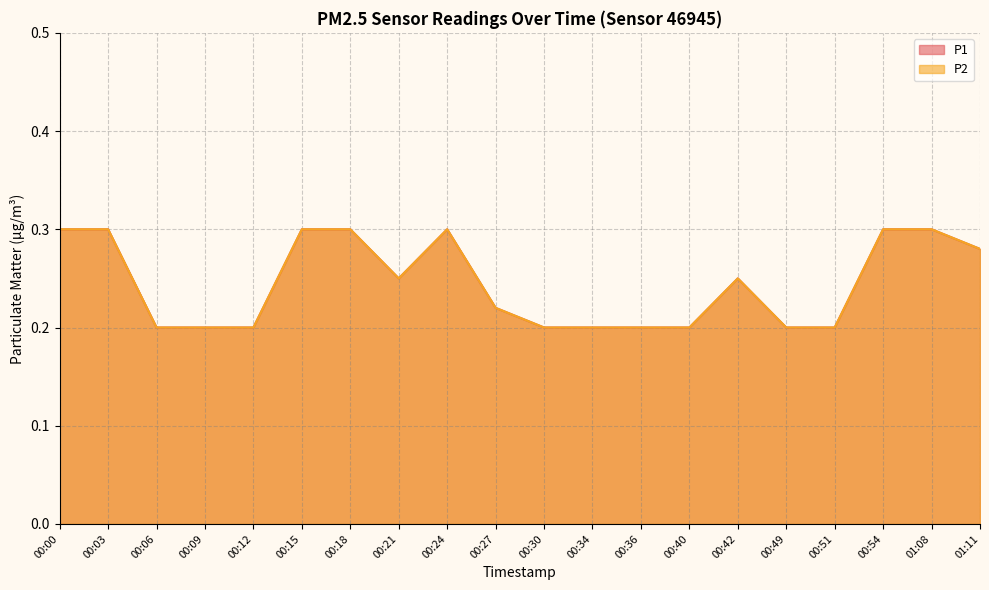

How many lines are shown in the chart?

2